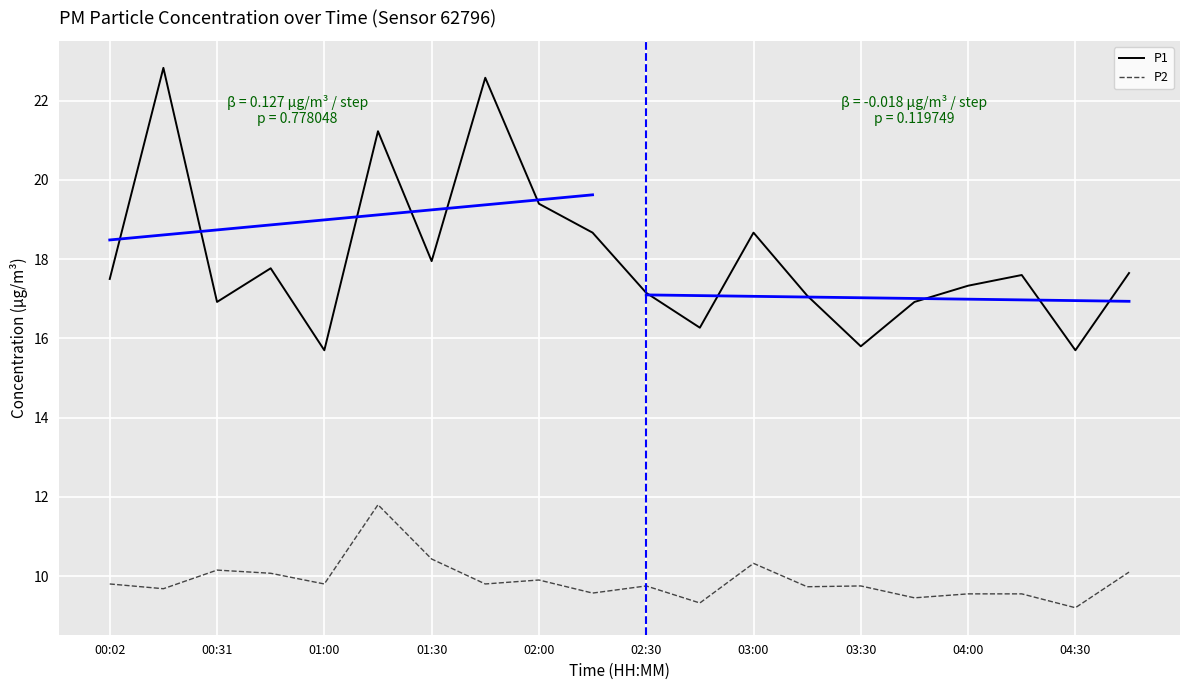

Is it true that P1 equals 25.8 at 02:30?

False